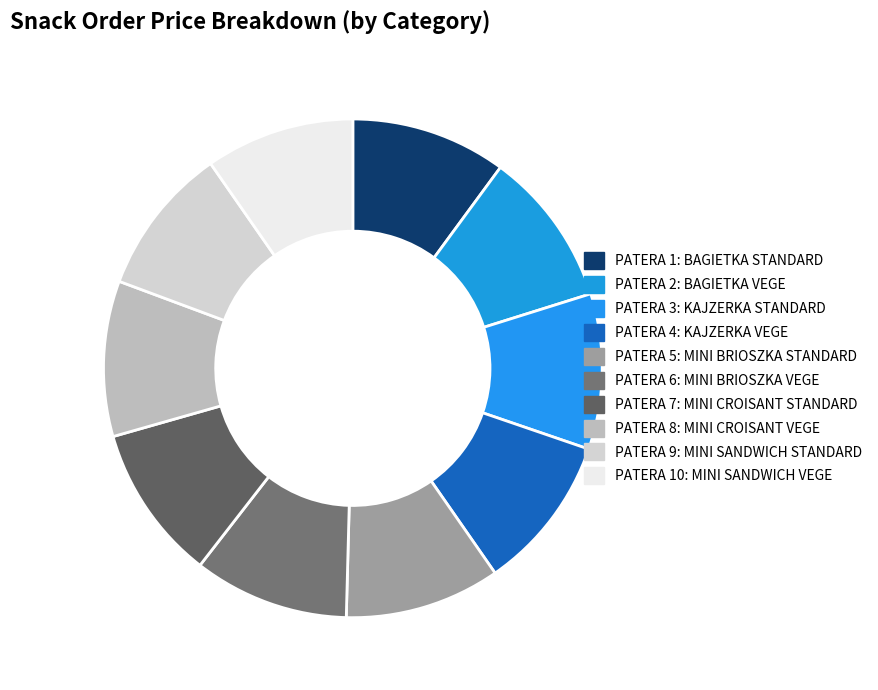

Rank the categories by value from lowest to highest.

PATERA 9: MINI SANDWICH STANDARD, PATERA 10: MINI SANDWICH VEGE, PATERA 1: BAGIETKA STANDARD, PATERA 2: BAGIETKA VEGE, PATERA 3: KAJZERKA STANDARD, PATERA 4: KAJZERKA VEGE, PATERA 5: MINI BRIOSZKA STANDARD, PATERA 6: MINI BRIOSZKA VEGE, PATERA 7: MINI CROISANT STANDARD, PATERA 8: MINI CROISANT VEGE